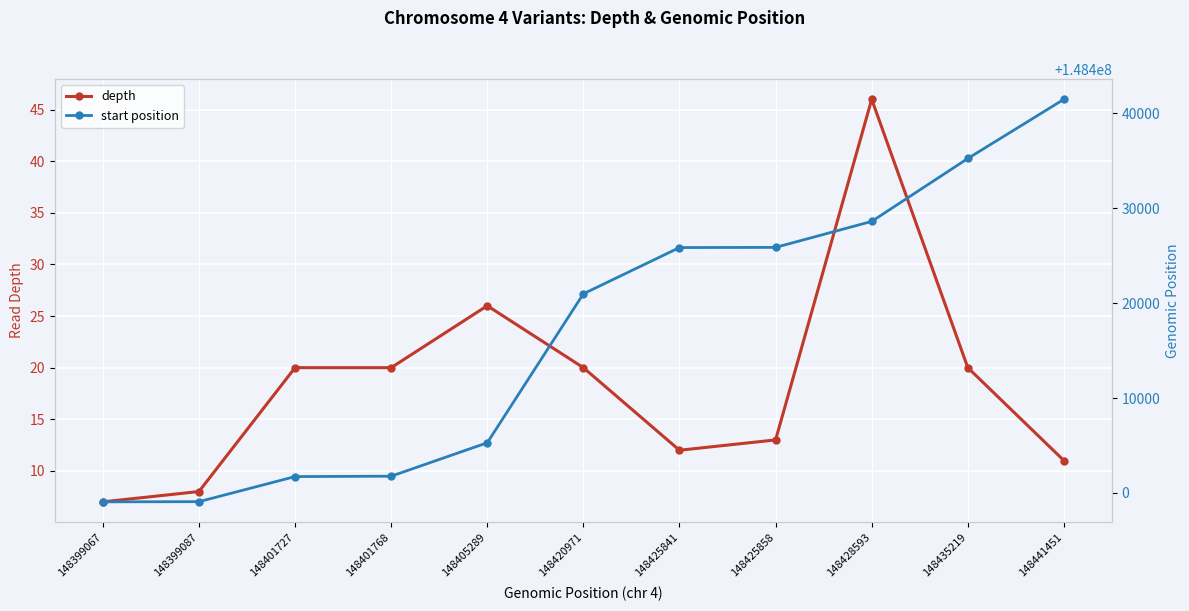

What is the difference between the start position values at 148435219 and 148425841?

9378